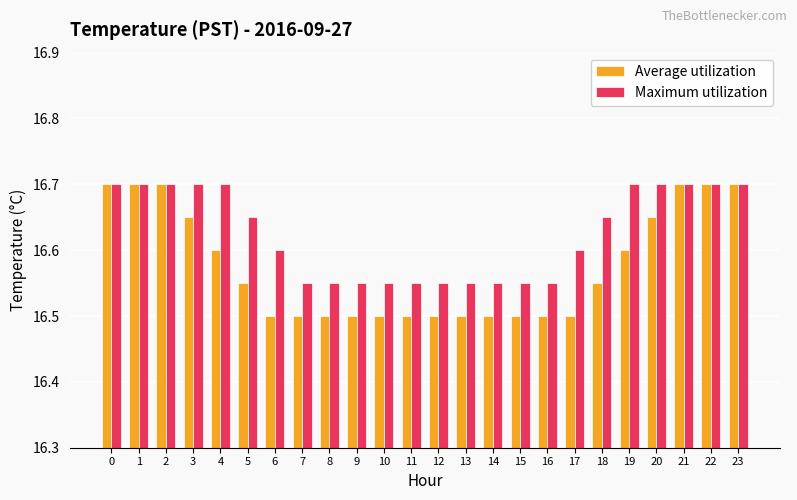

Which series has the widest spread of values?

Average utilization